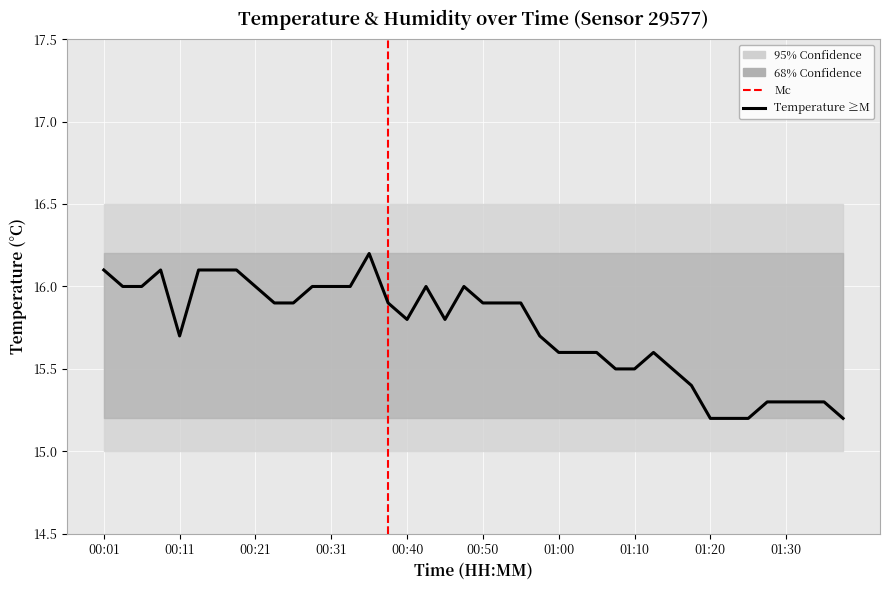

What position from the left is 01:08?

28